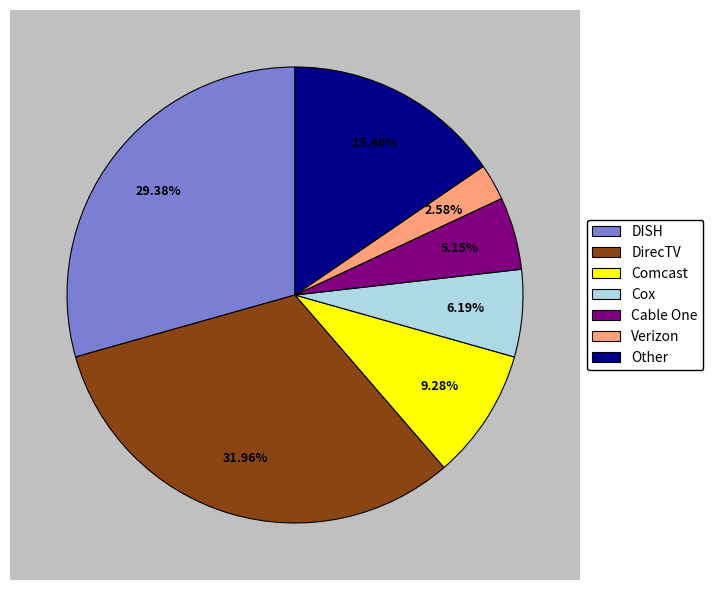

To the nearest percent, what is the average slice percentage?

14%